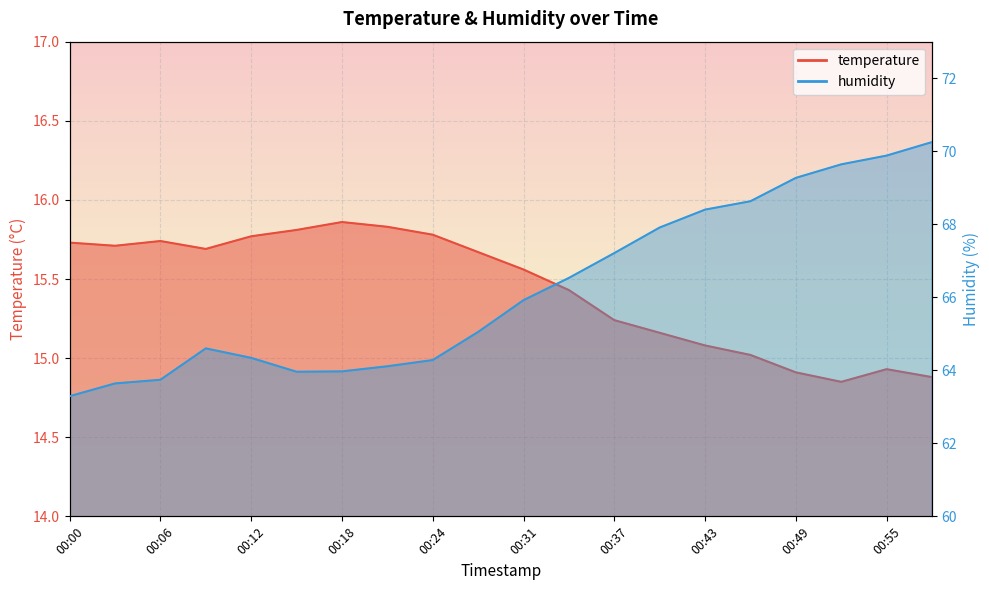

Reading left to right, what are all the values shown in this chart?

temperature: 15.7	15.7	15.7	15.7	15.8	15.8	15.9	15.8	15.8	15.7	15.6	15.4	15.2	15.2	15.1	15.0	14.9	14.8	14.9	14.9
humidity: 63.3	63.6	63.7	64.6	64.3	64.0	64.0	64.1	64.3	65.0	65.9	66.5	67.2	67.9	68.4	68.6	69.3	69.6	69.9	70.2